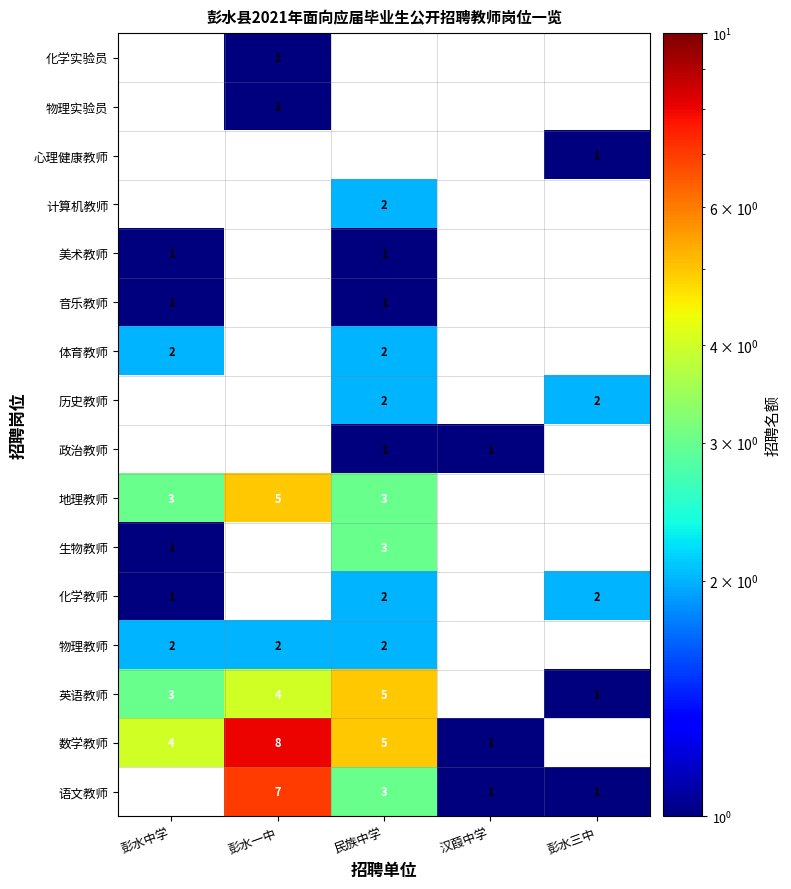

What is the spread (max minus min) of values at 彭水三中?

1.0